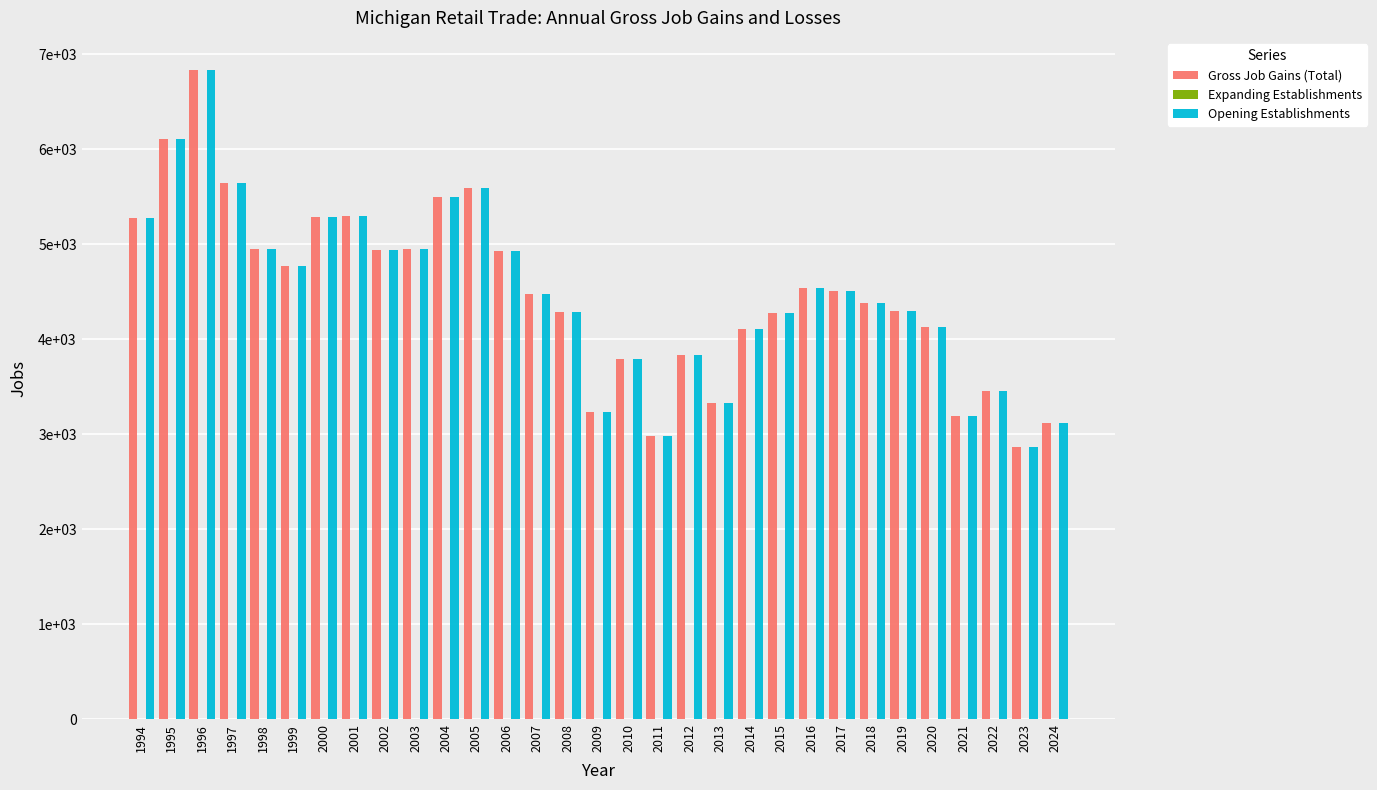

Are the bars grouped side by side (vs. stacked)?

Yes